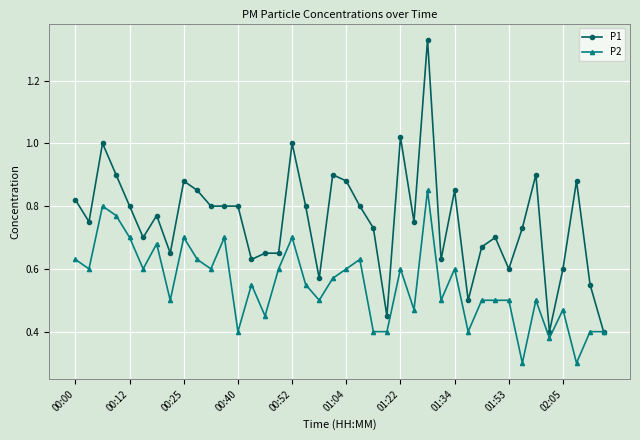

True or false: P2 has more than 1 interior local peaks.

True